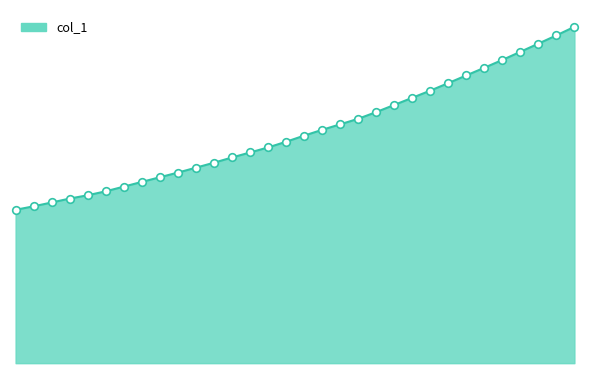

Does the chart have visible grid lines?

No